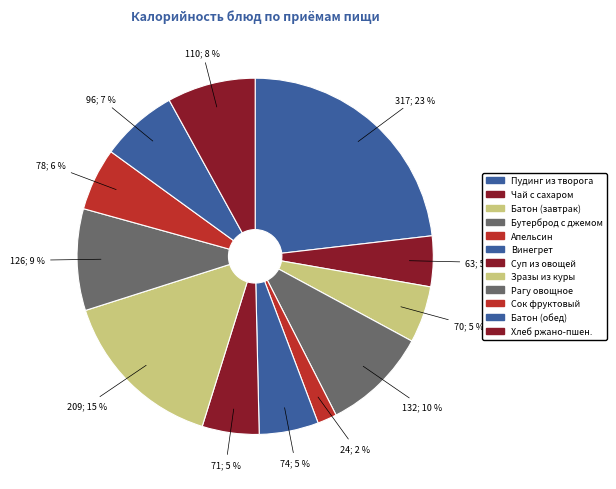

How many segments does this pie chart have?

12